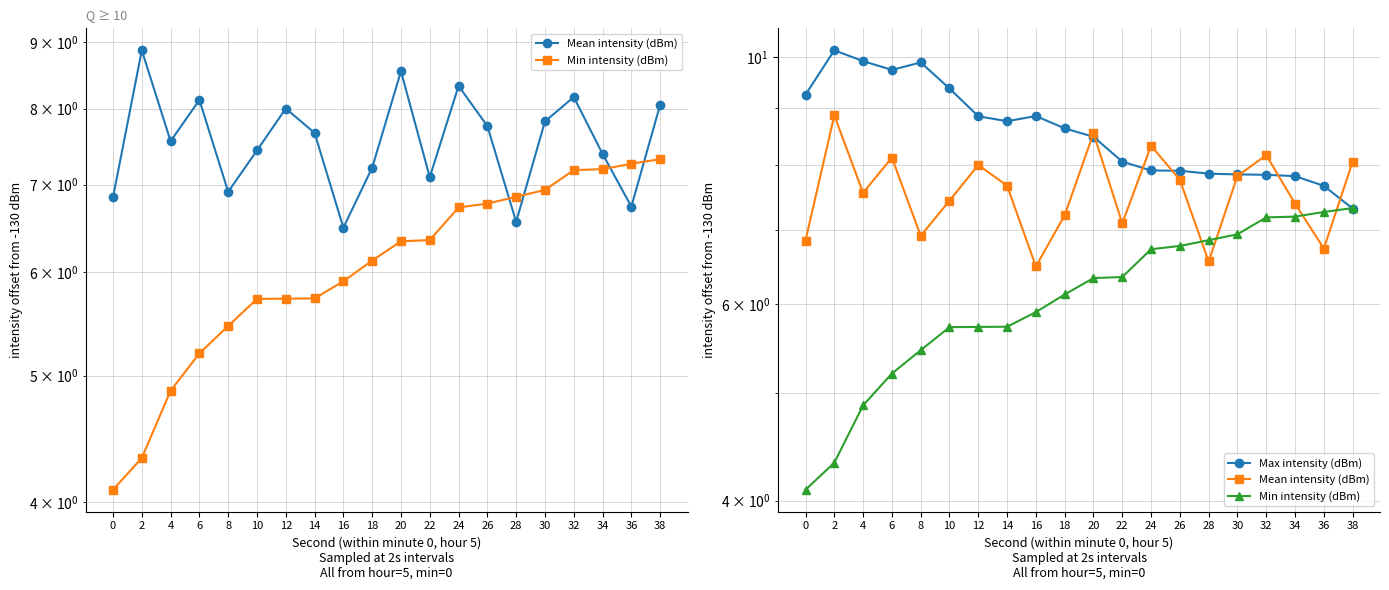

List the labels in order of Min intensity (dBm) value, smallest first.

0, 2, 4, 6, 8, 10, 12, 14, 16, 18, 20, 22, 24, 26, 28, 30, 32, 34, 36, 38